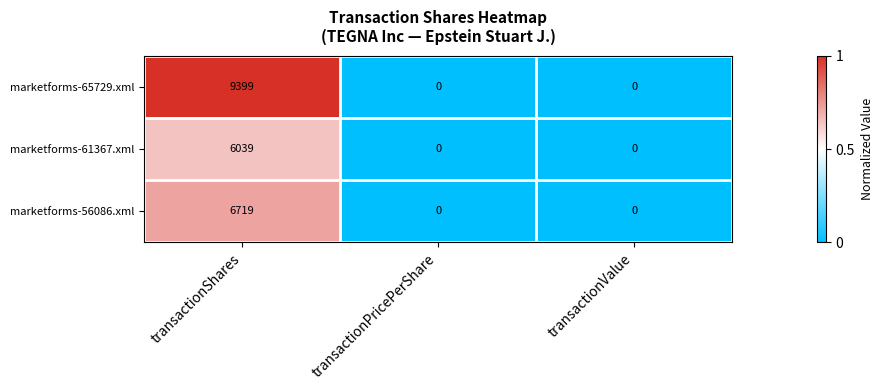

Count the number of data series in this chart.

3